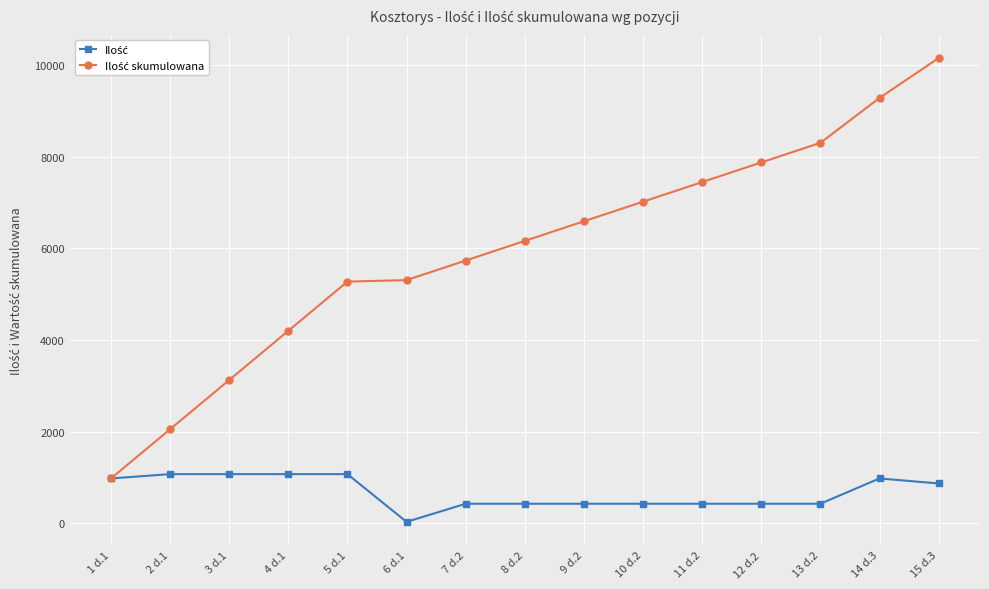

What is the label of the 15th point from the left?

15 d.3